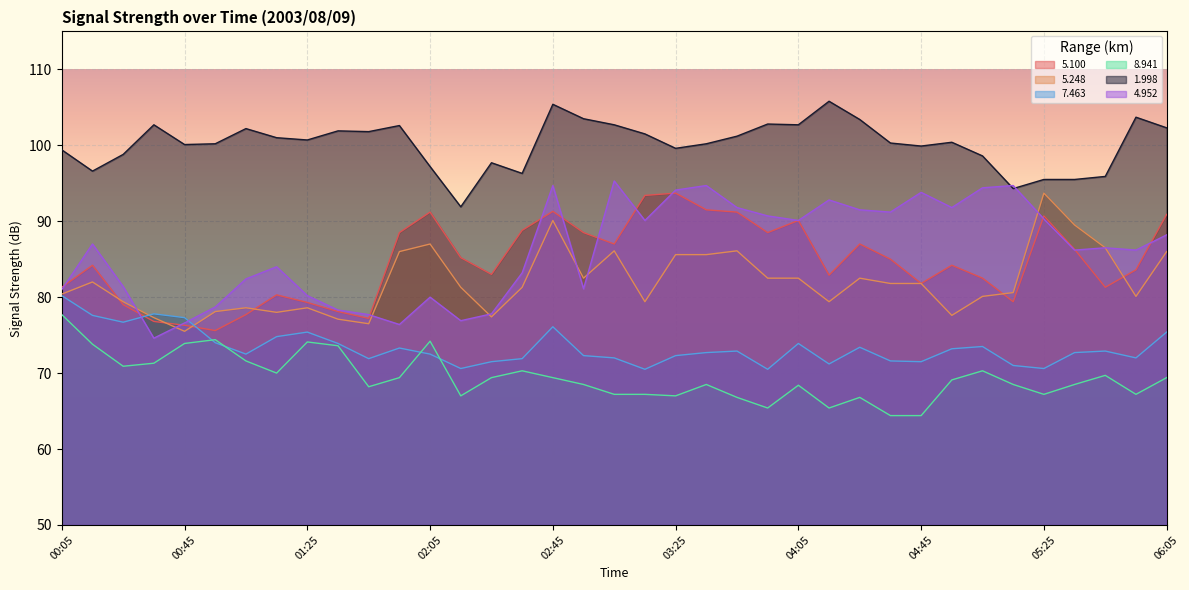

Rank the categories by 5.248 value from highest to lowest.

05:25, 02:45, 05:35, 02:05, 05:45, 03:05, 03:45, 01:55, 06:05, 03:25, 03:35, 02:55, 03:55, 04:05, 04:25, 00:15, 04:35, 04:45, 02:15, 02:35, 05:15, 00:05, 05:05, 05:55, 00:25, 03:15, 04:15, 01:05, 01:25, 00:55, 01:15, 04:55, 02:25, 00:35, 01:35, 01:45, 00:45